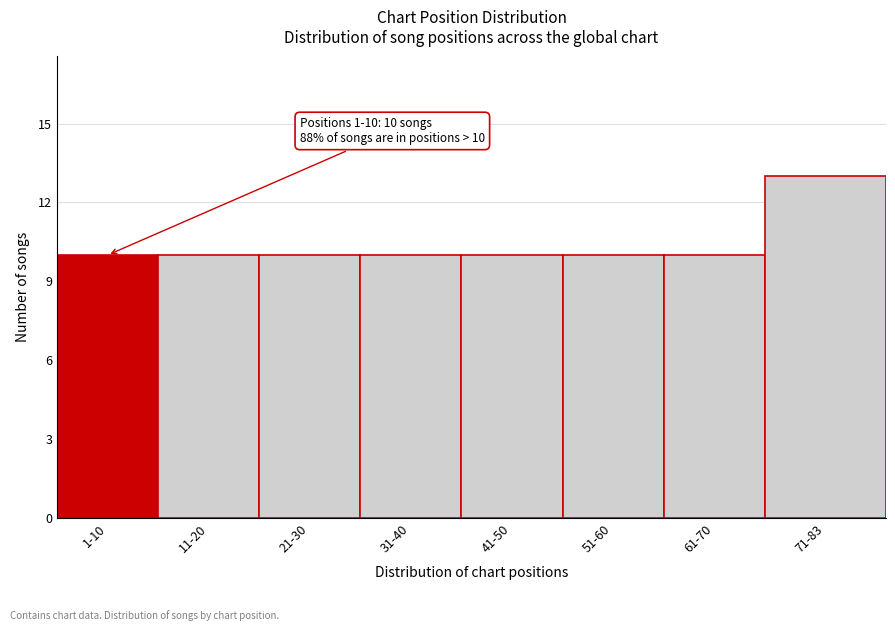

Reading left to right, transcribe all the data shown in this chart.

10	10	10	10	10	10	10	13